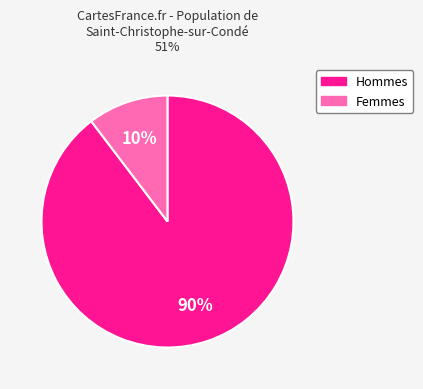

Between Hommes and Femmes, which is larger?

Hommes